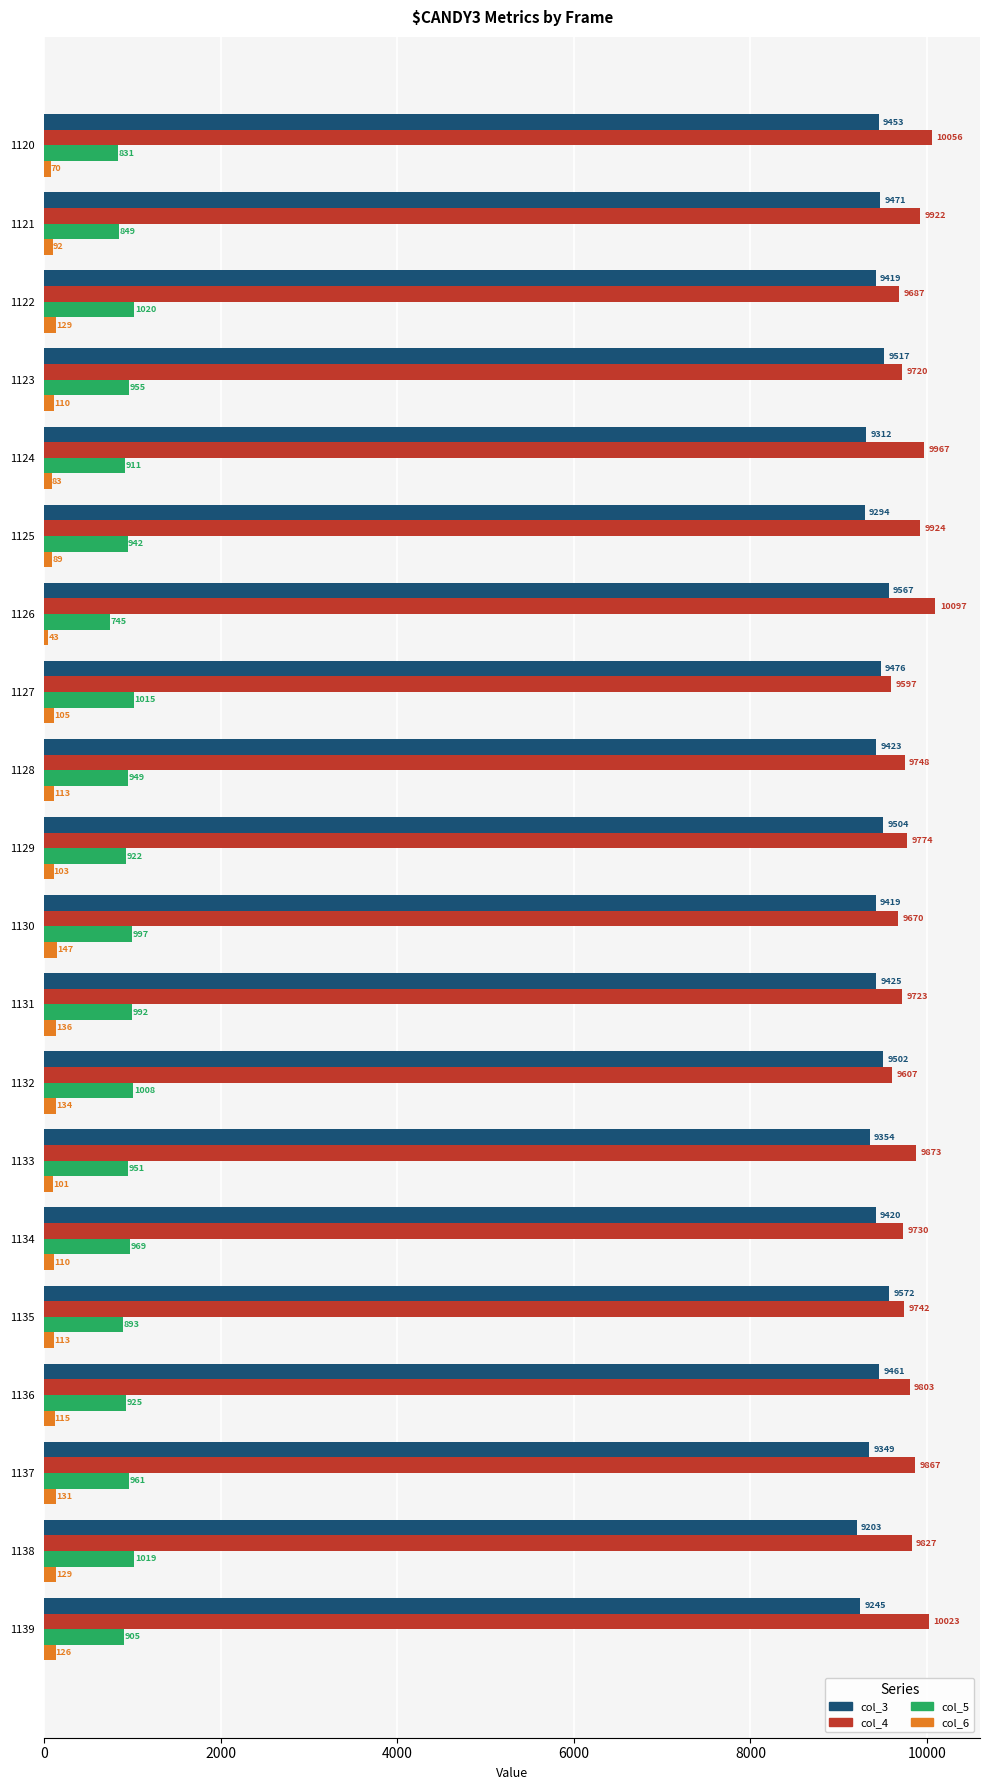

What are all the series names shown in the legend?

col_3, col_4, col_5, col_6